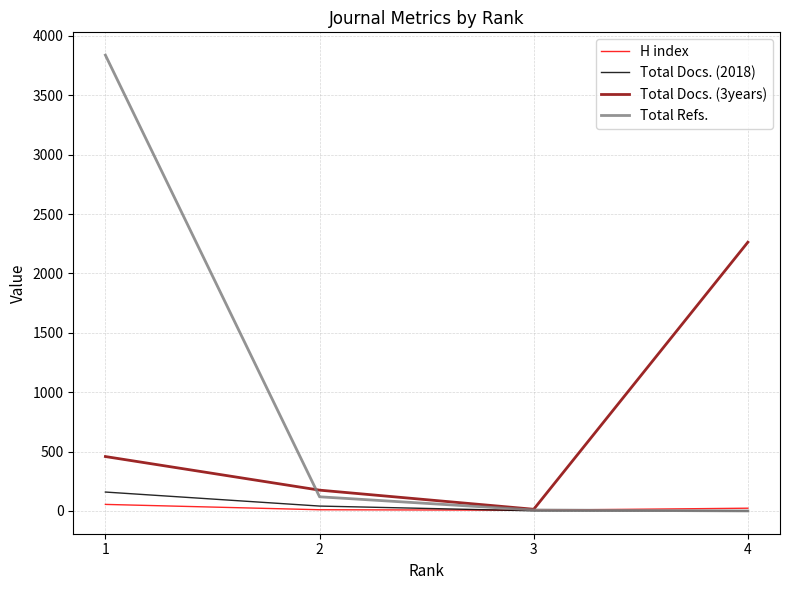

Which series has the largest total across all categories?

Total Refs.